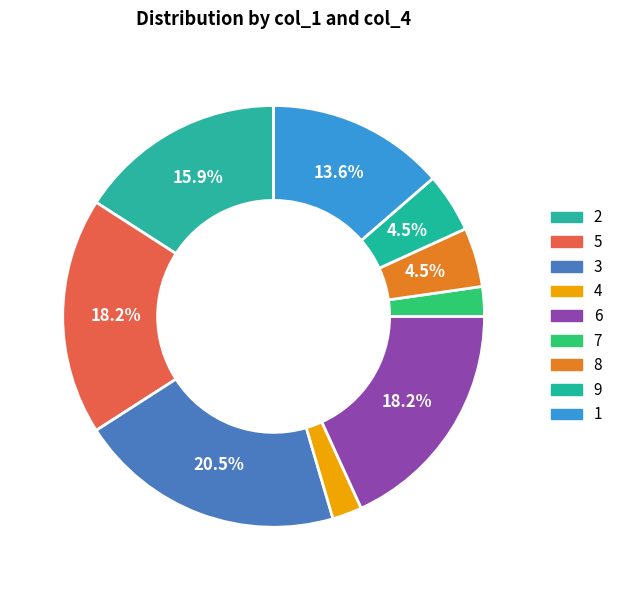

Does 7 account for over 50% of the chart?

No